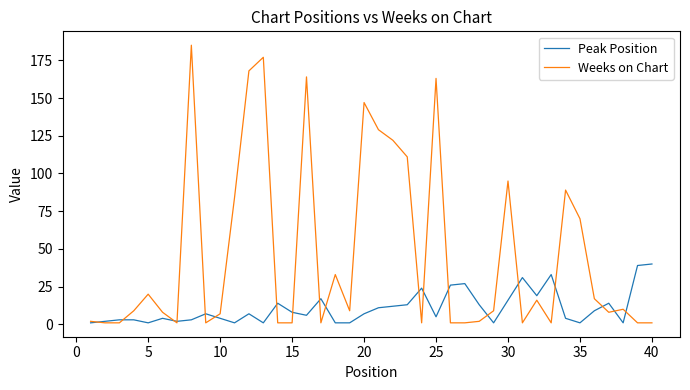

Which series has the largest total across all categories?

Weeks on Chart